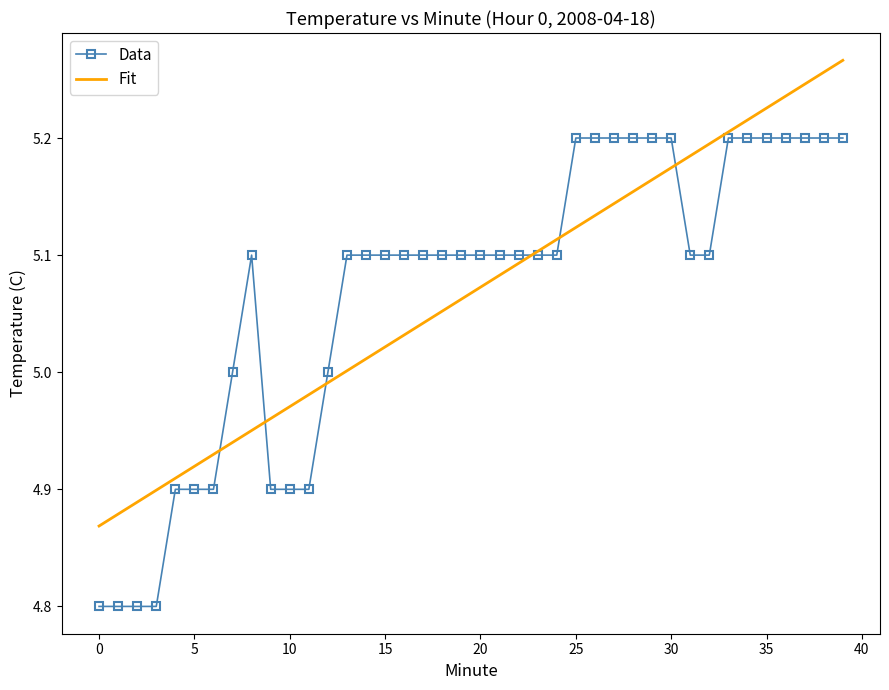

Which series has the largest range (max minus min)?

Data